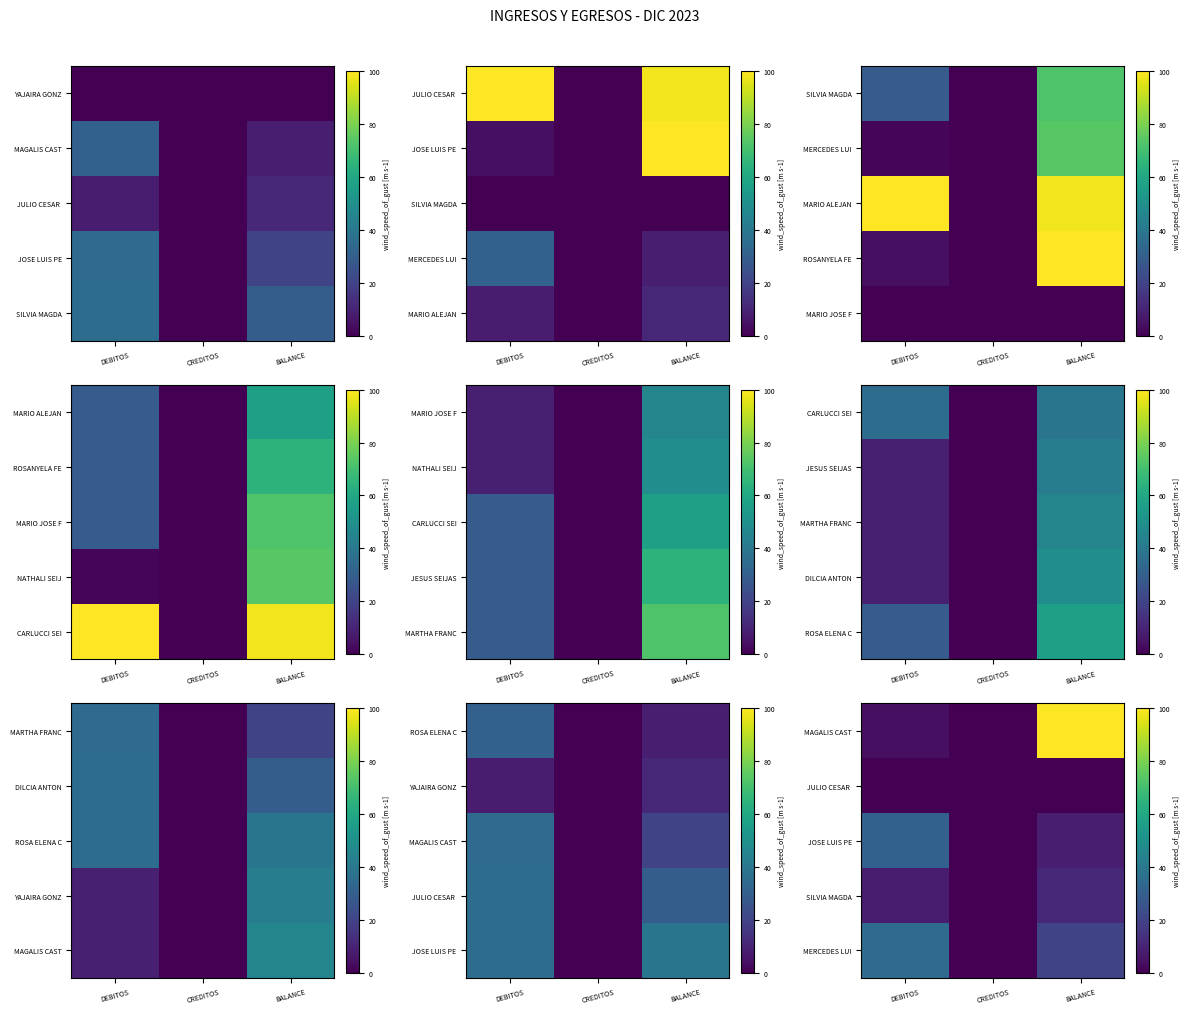

How many categories are shown in the chart?

3